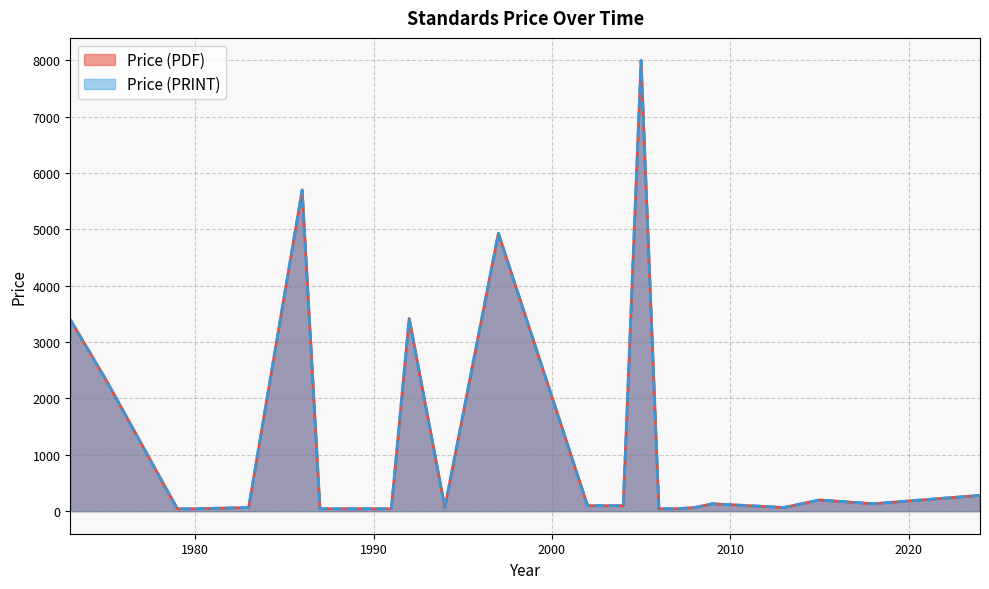

What are all the series names shown in the legend?

Price (PDF), Price (PRINT)